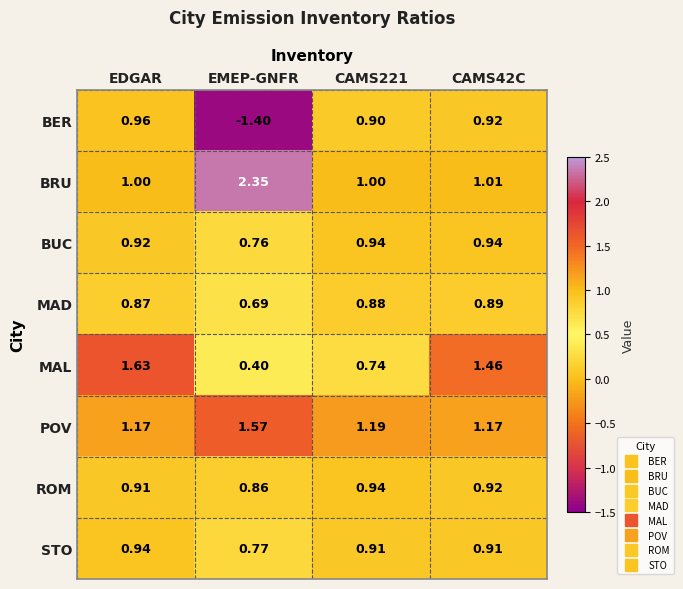

At how many categories does at least one series exceed 2?

1